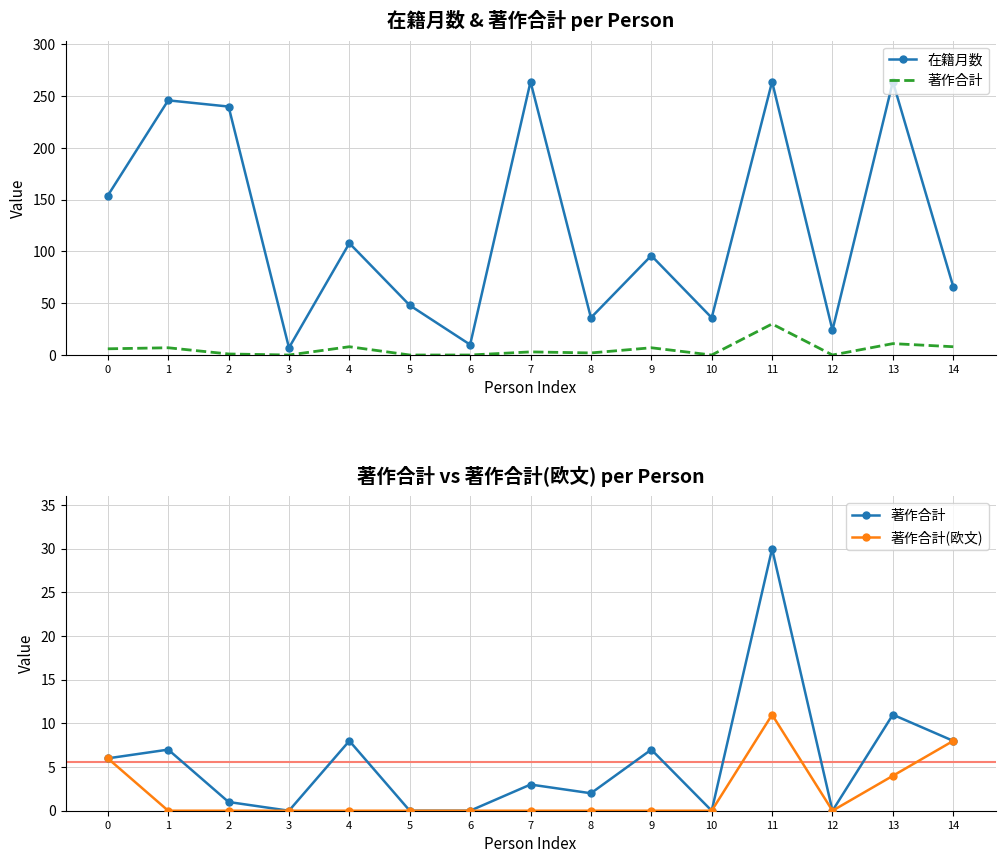

True or false: 著作合計 and 著作合計(欧文) cross at least once.

False